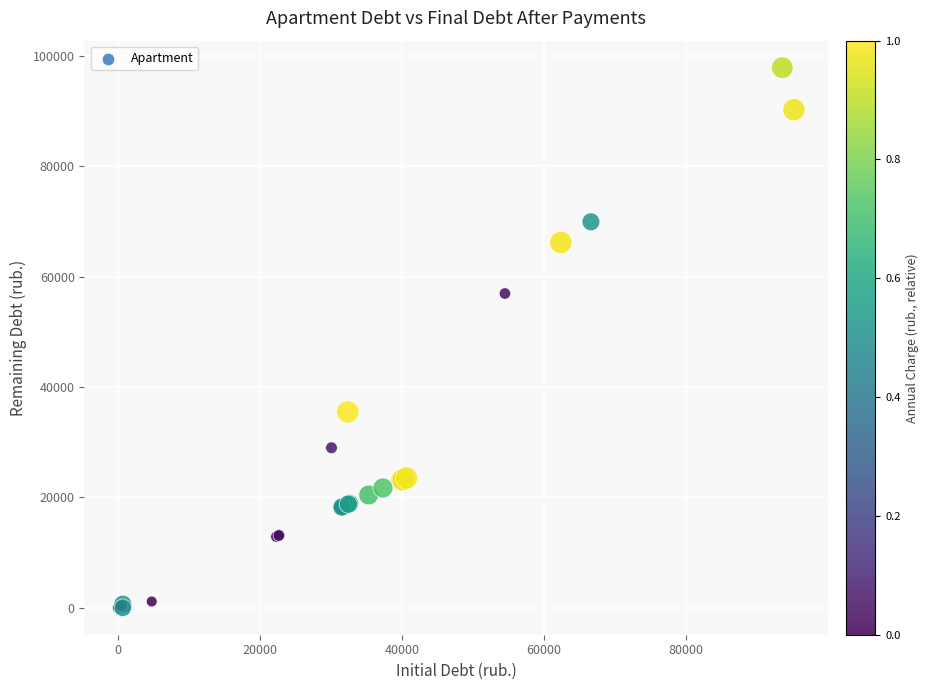

What Y value in the scatter plot is closest to 48954?

56968.1